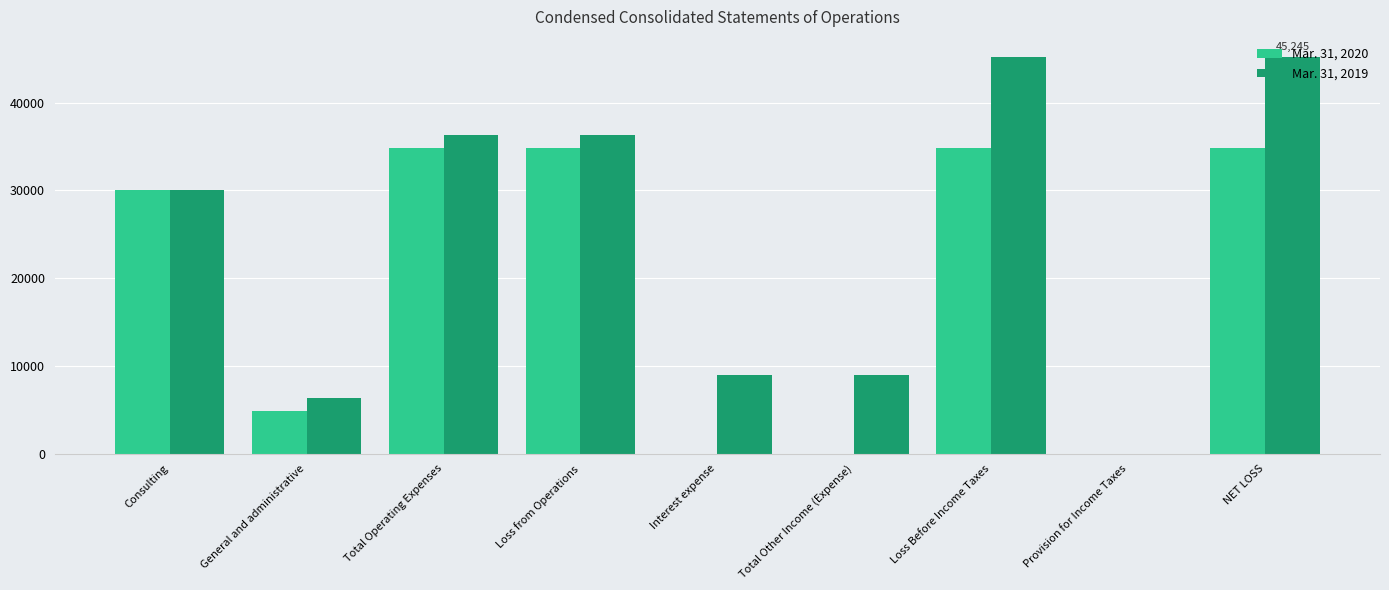

Is the value of Mar. 31, 2020 at Loss Before Income Taxes greater than the value of Mar. 31, 2019 at General and administrative?

Yes